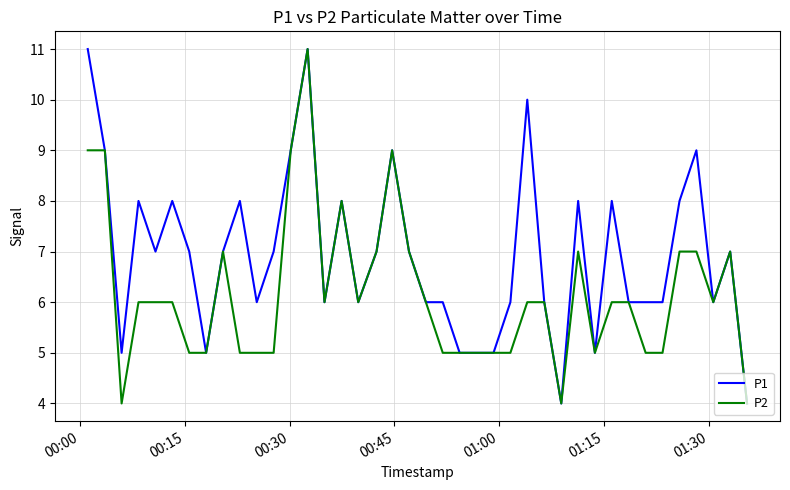

List the series in order of their overall mean, lowest first.

P2, P1